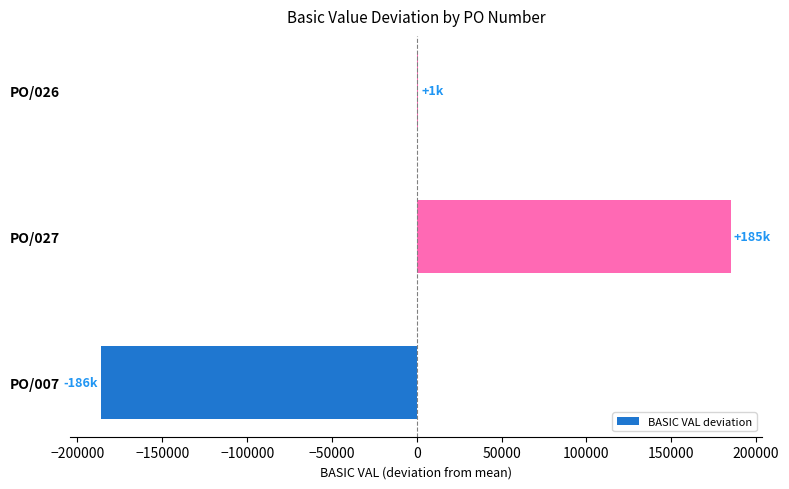

Is it true that the value at PO/007 is -121574.9?

False